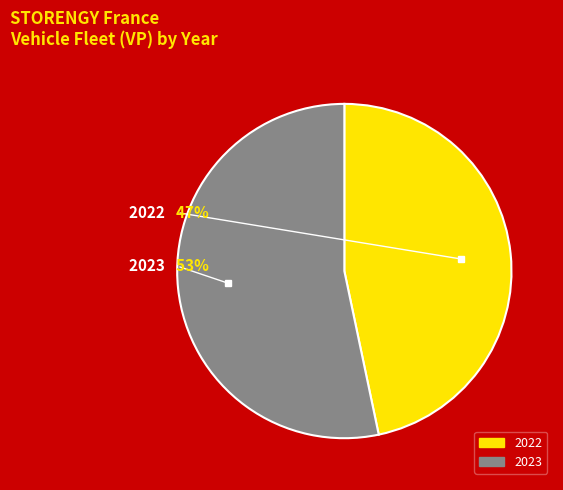

What percentage is the 2023 slice, to the nearest percent?

53%